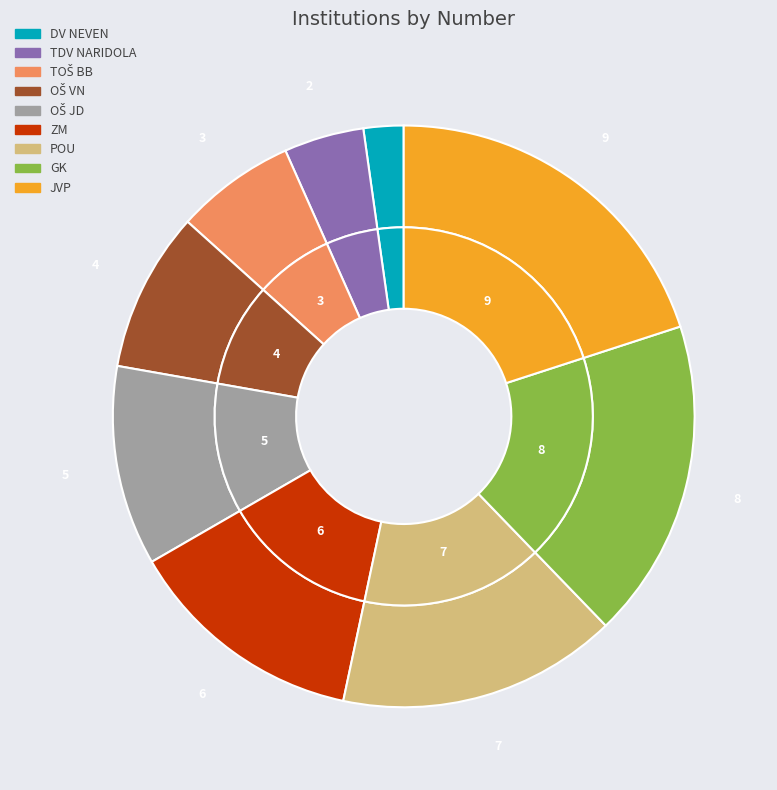

To the nearest percent, what is the average slice percentage?

11%